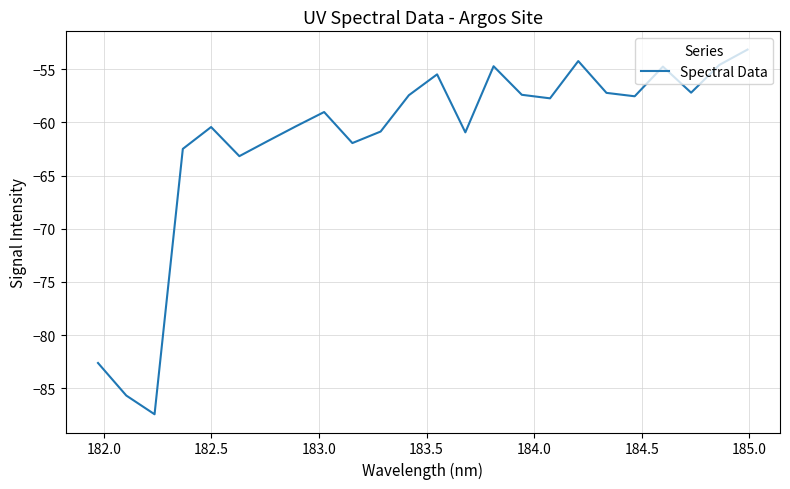

What is the maximum value shown in the chart?

-53.2